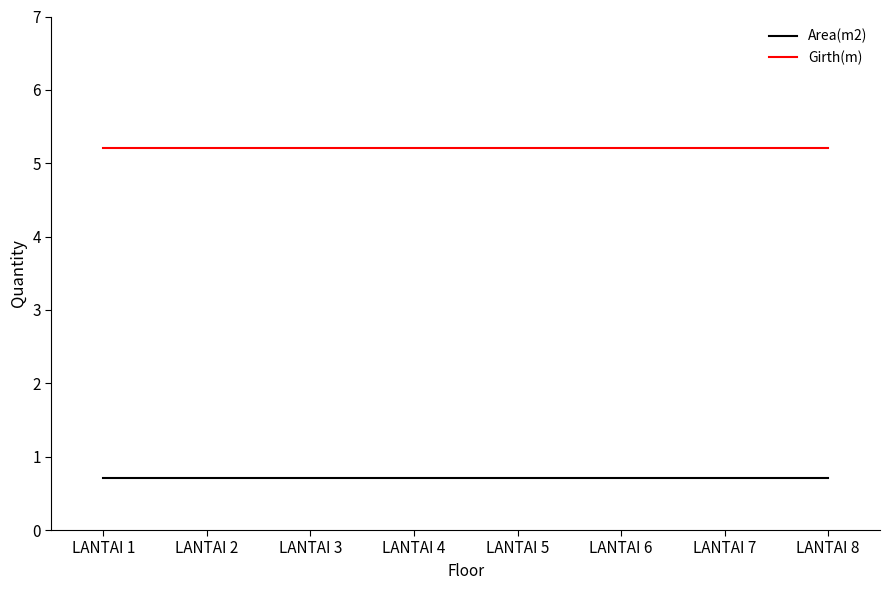

Read the Girth(m) value at LANTAI 6.

5.2